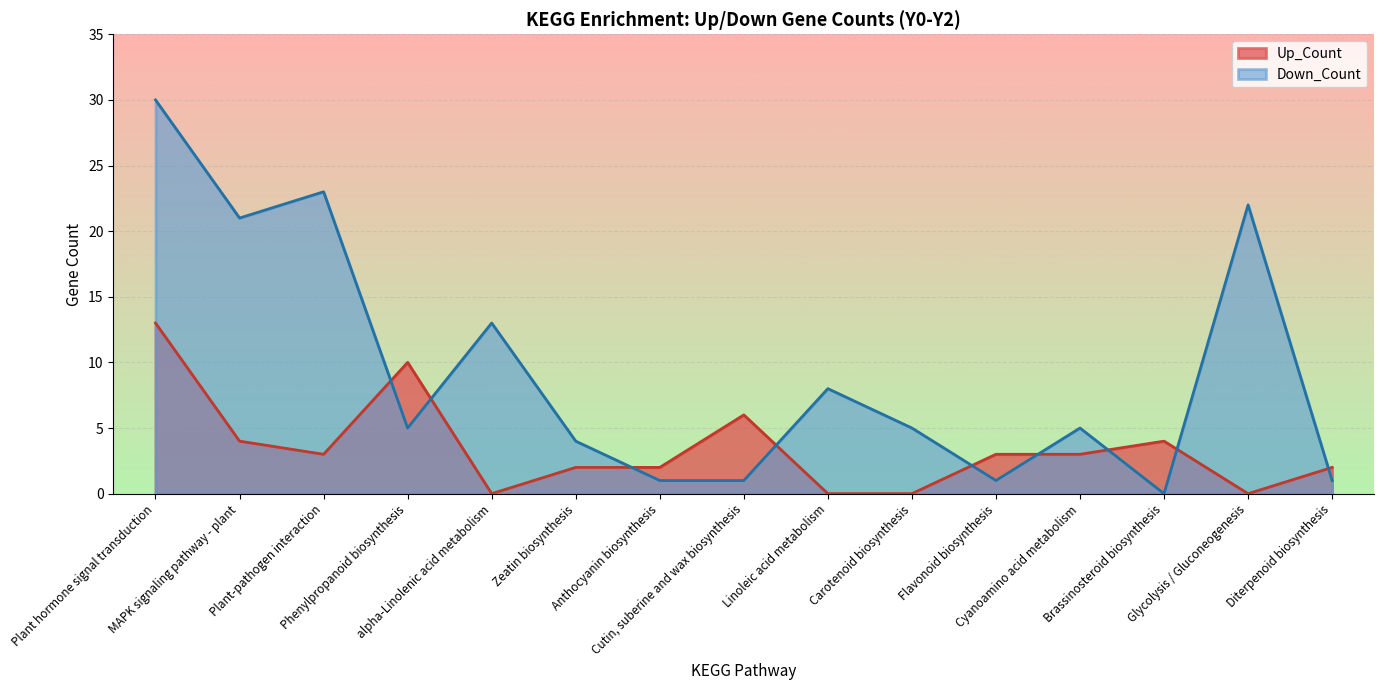

What is the total value across all series at Linoleic acid metabolism?

8